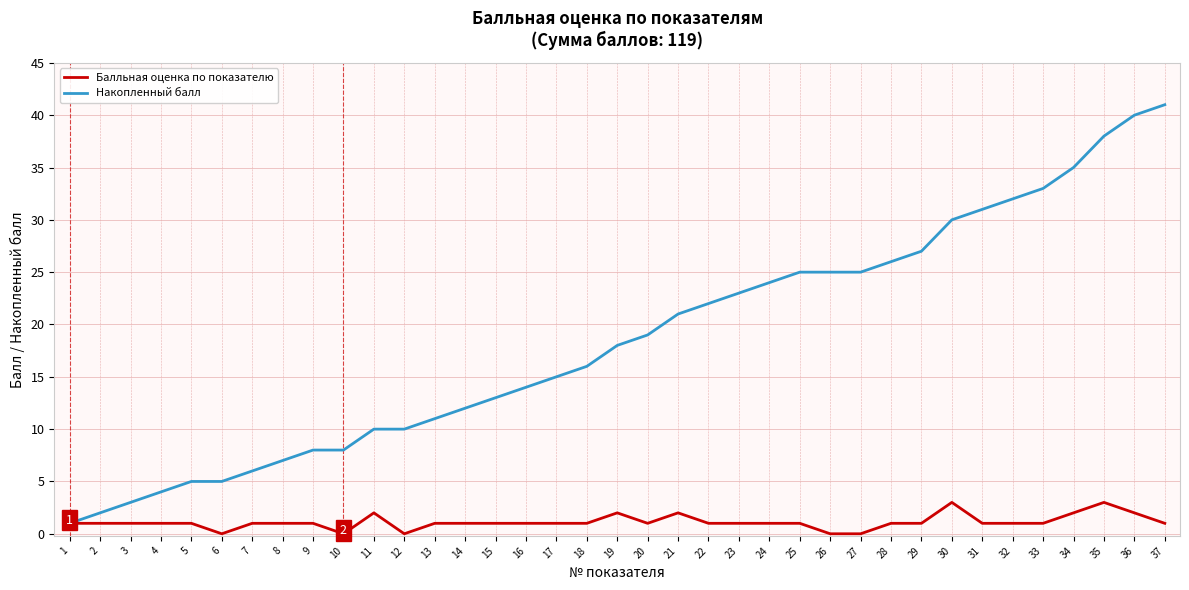

List the series in order of their overall mean, highest first.

Накопленный балл, Балльная оценка по показателю